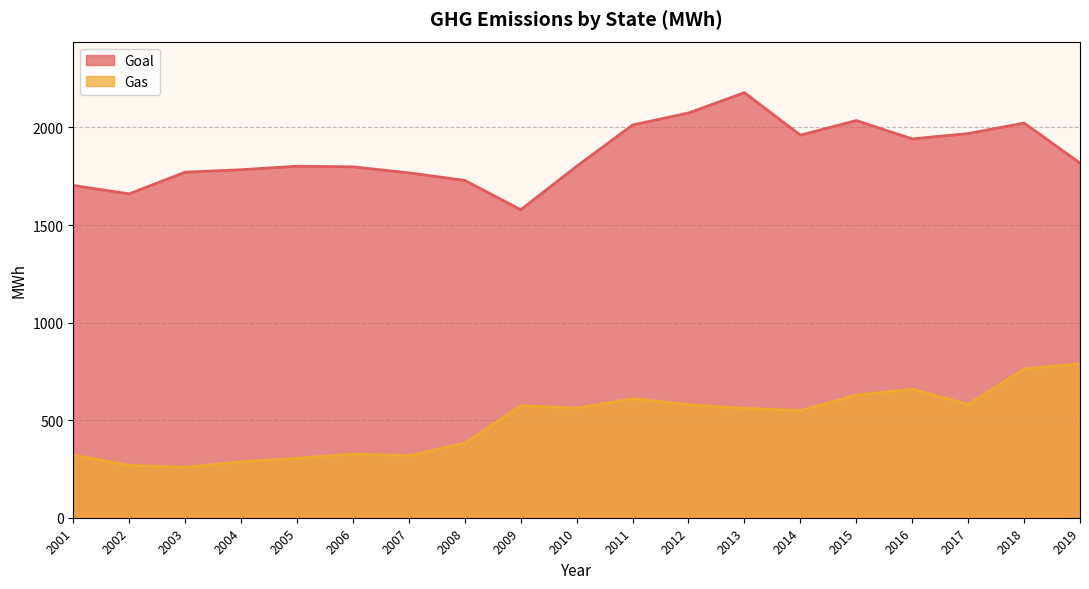

Which series has the largest total across all categories?

Goal